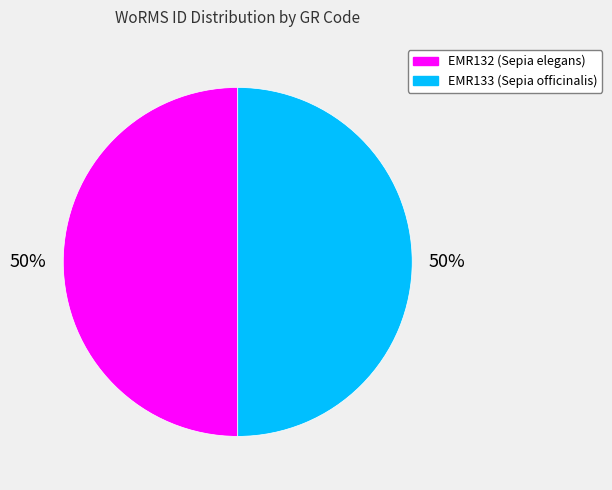

To the nearest percent, what is the combined percentage of EMR132 and EMR133?

100%